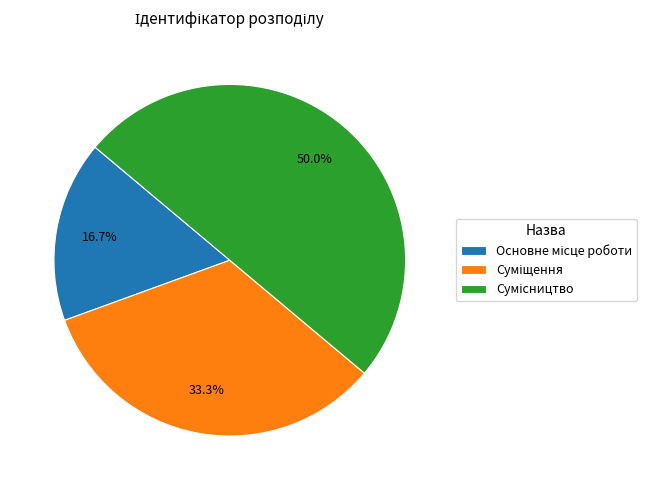

Is Сумісництво the majority of the pie?

No